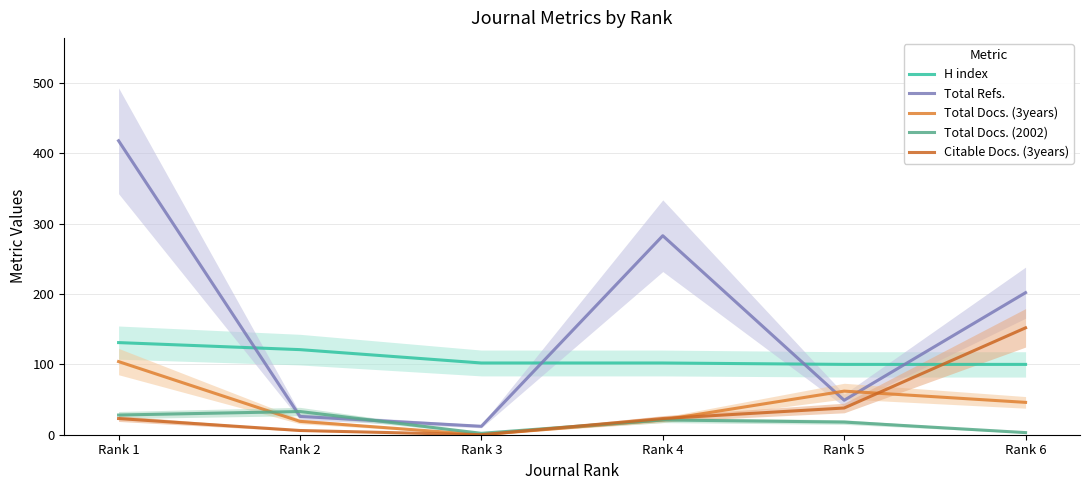

Which series has the largest range (max minus min)?

Total Refs.